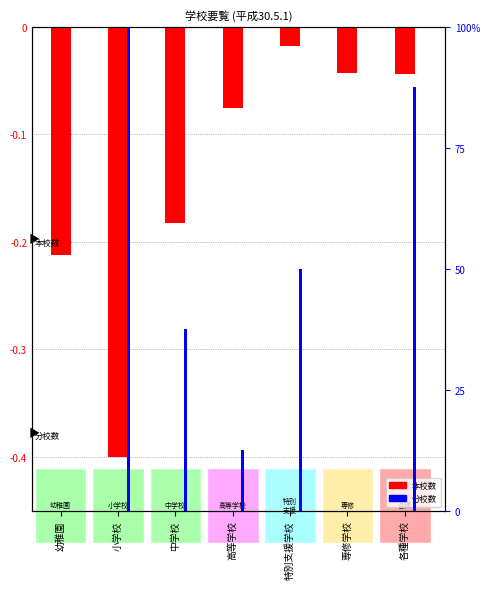

How many series are shown in this chart?

2